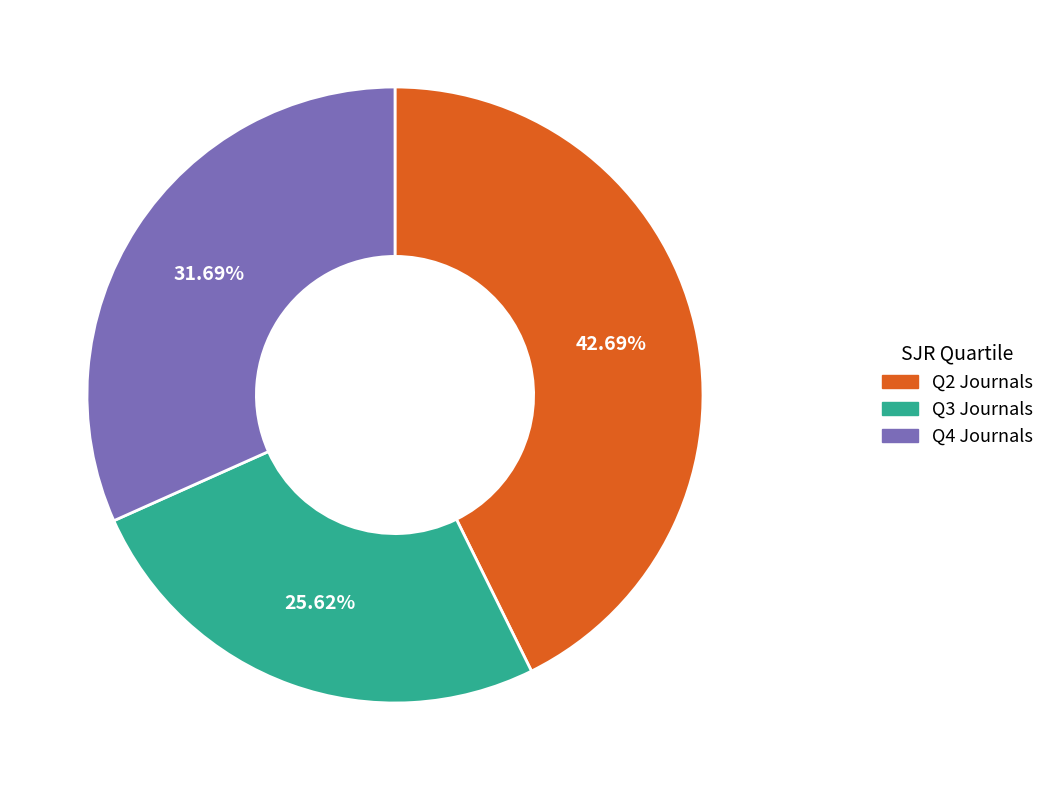

Combined, do Q2 Journals and Q4 Journals account for over 50%?

Yes